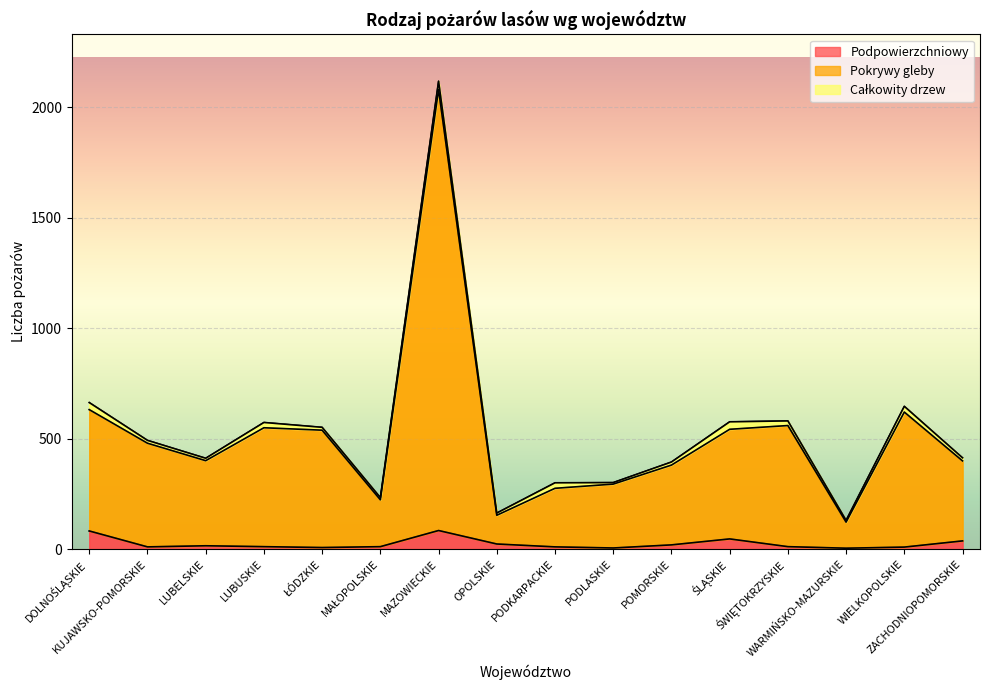

True or false: Pokrywy gleby and Podpowierzchniowy intersect in this chart.

False